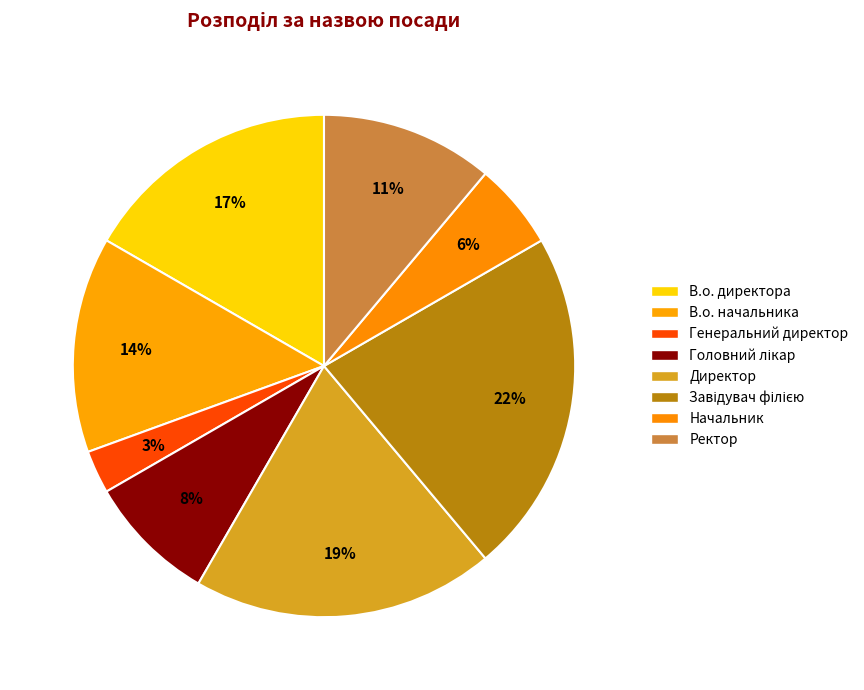

Rank the categories by value from highest to lowest.

Завідувач філією, Директор, В.о. директора, В.о. начальника, Ректор, Головний лікар, Начальник, Генеральний директор